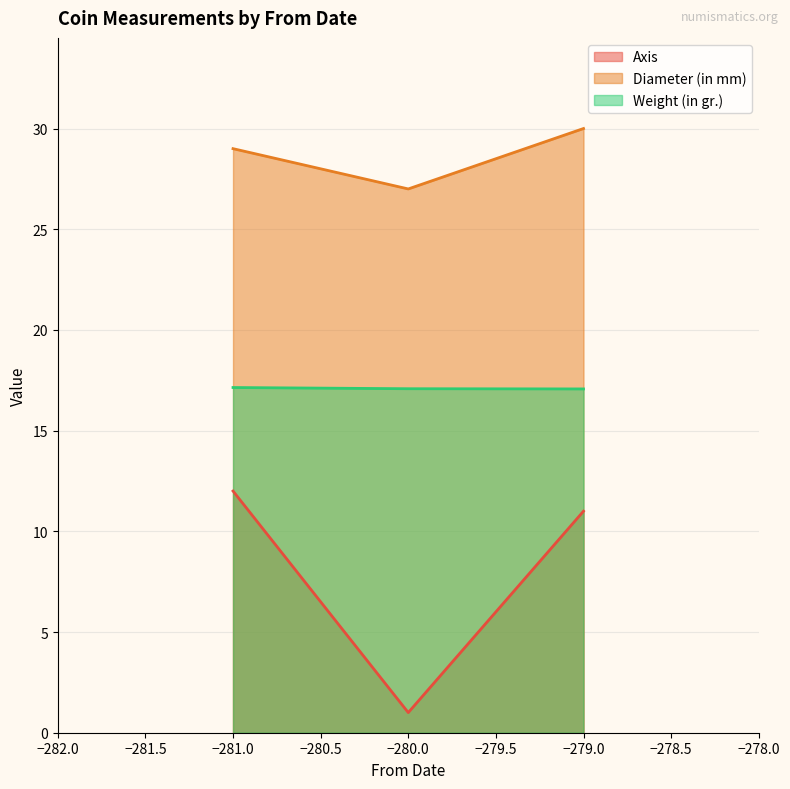

Which series has the largest total across all categories?

Diameter (in mm)